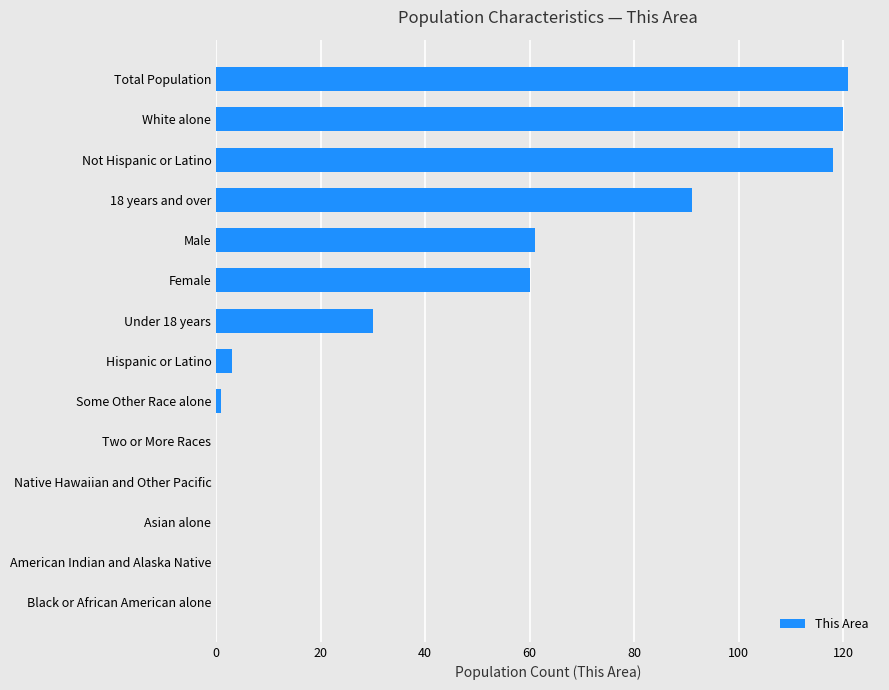

What is the greatest value displayed?

121